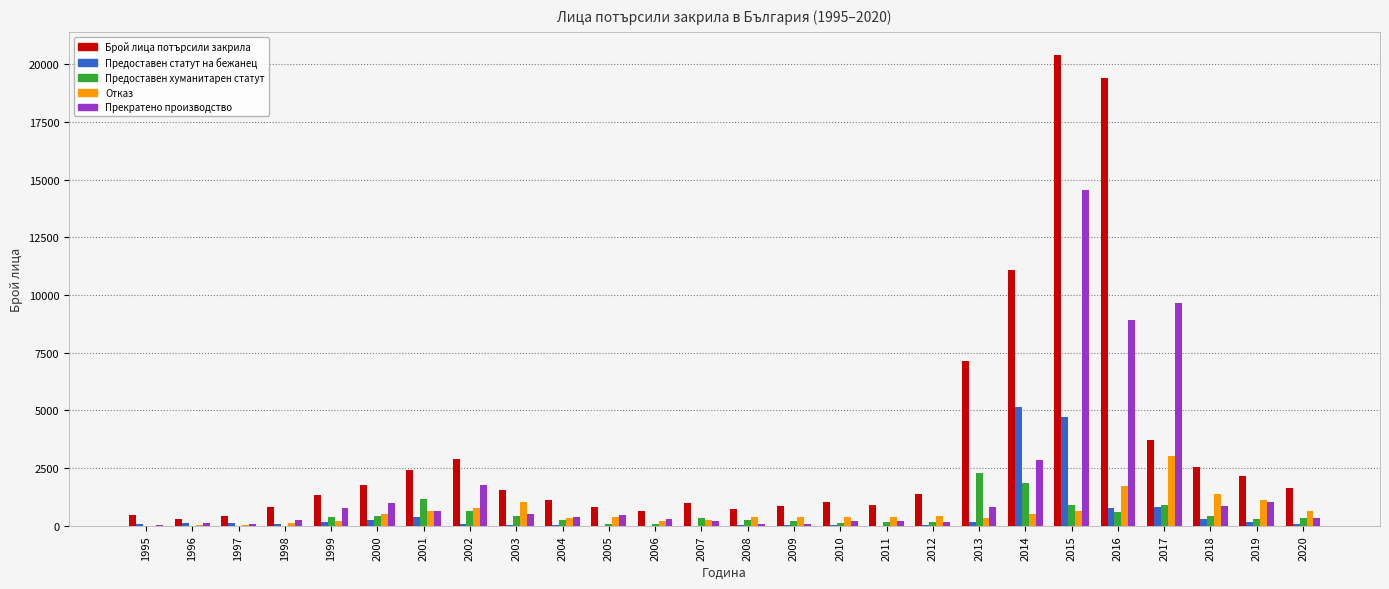

True or false: Прекратено производство has a value of 284 at 2006.

True